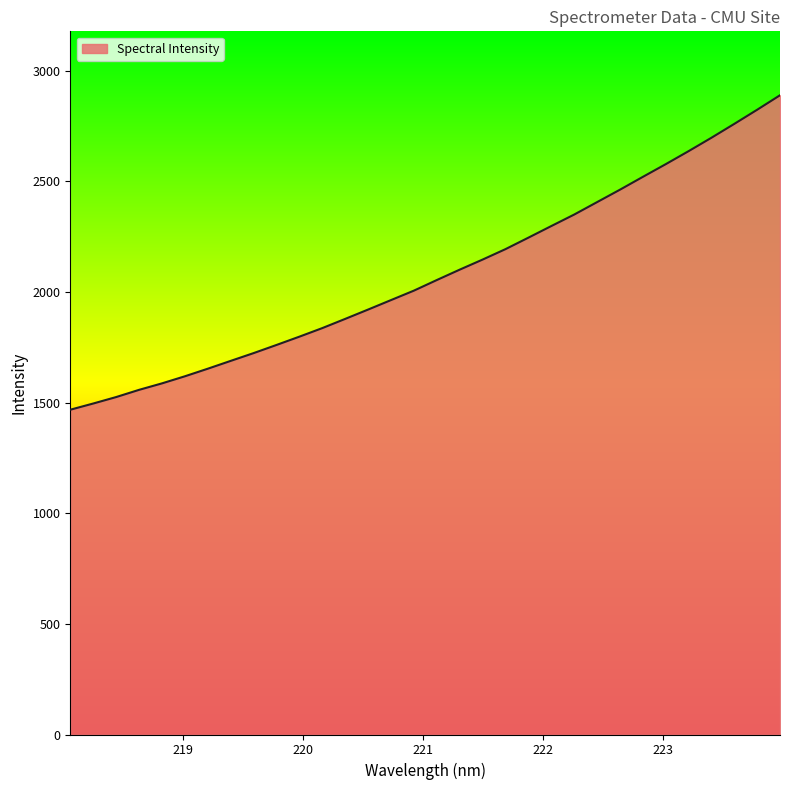

What is the difference between the maximum and minimum values?

1421.4